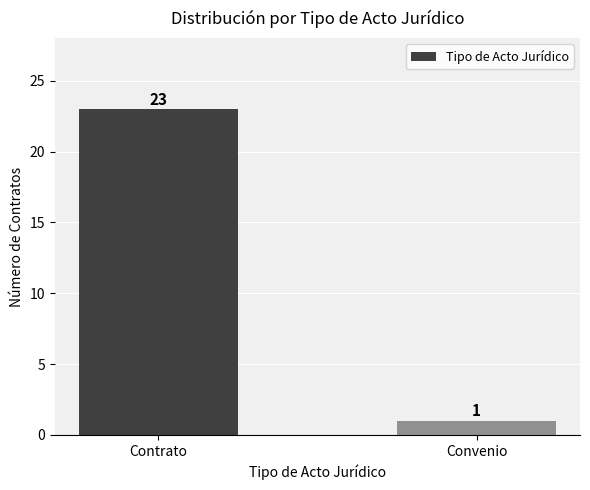

What is the sum of the values at Convenio and Contrato?

24